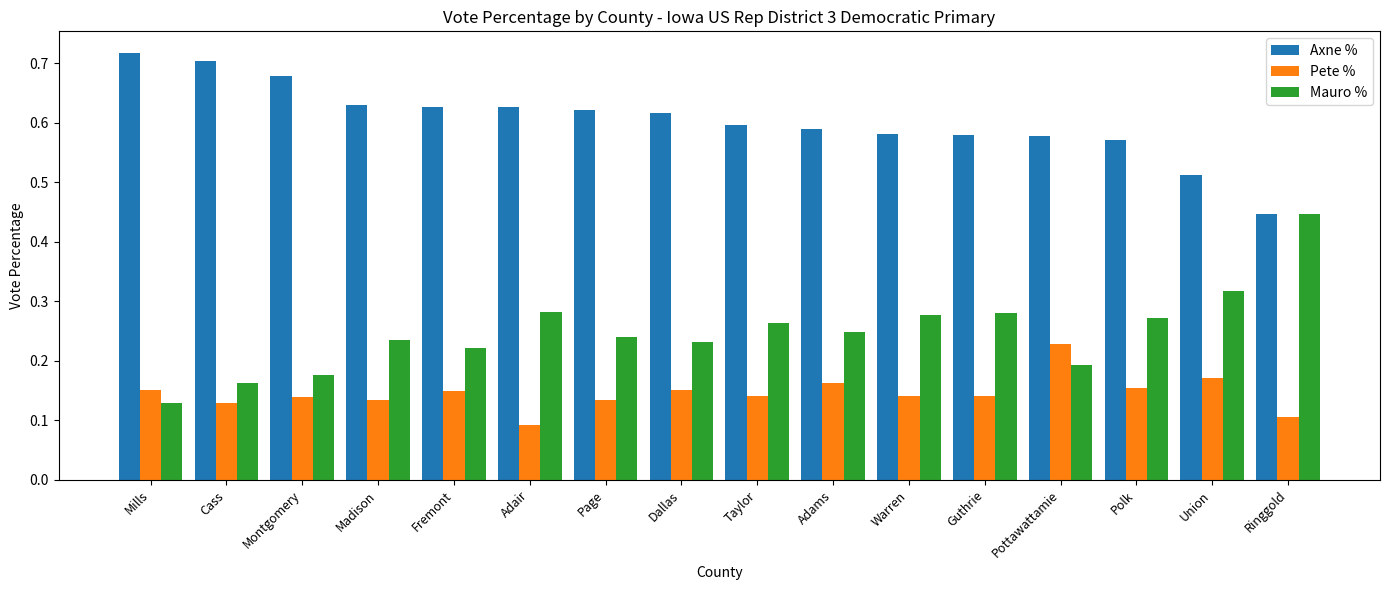

How many bars are there in each group?

3